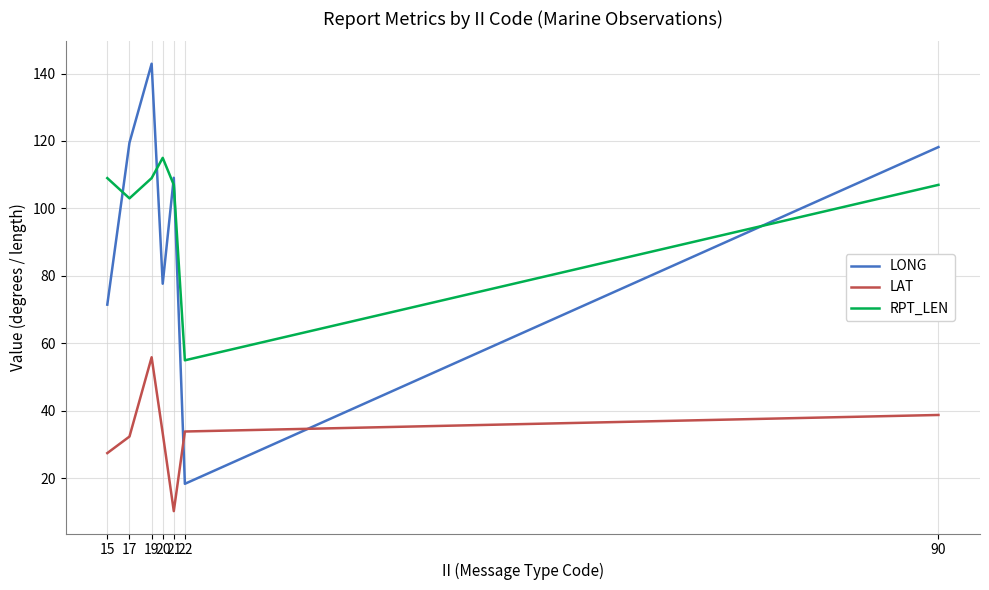

At 20, list the series in order from smallest to largest.

LAT, LONG, RPT_LEN